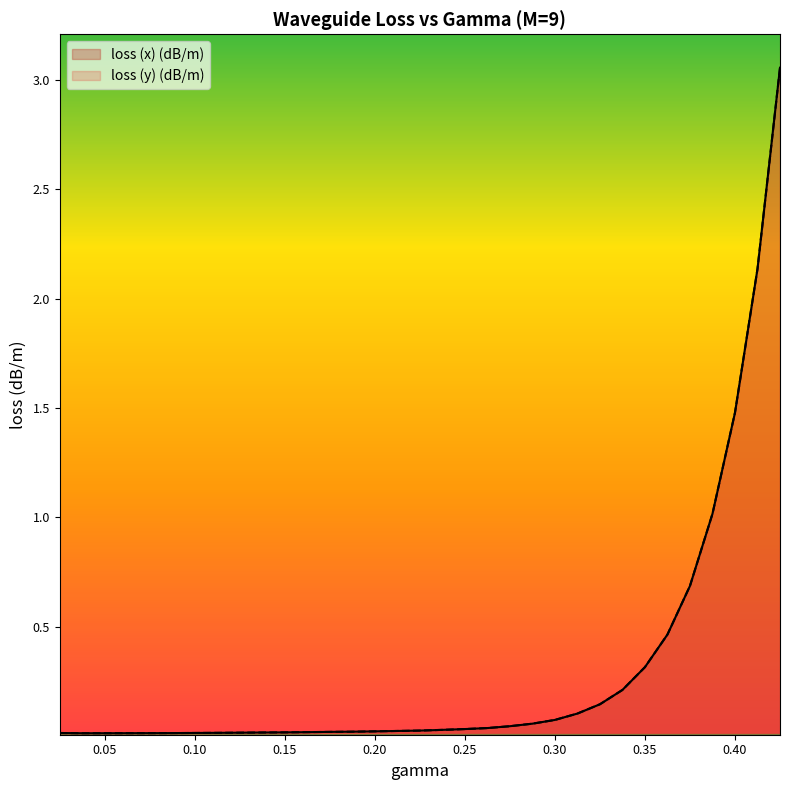

Which series has the largest total across all categories?

loss (y) (dB/m)